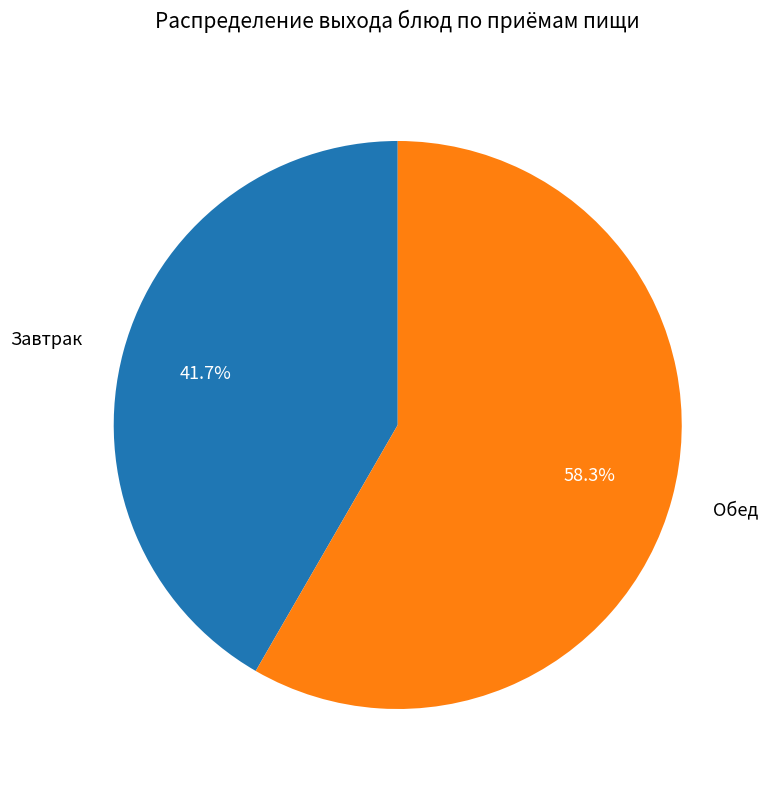

To the nearest percent, what is the difference between the largest and smallest slice percentages?

17%